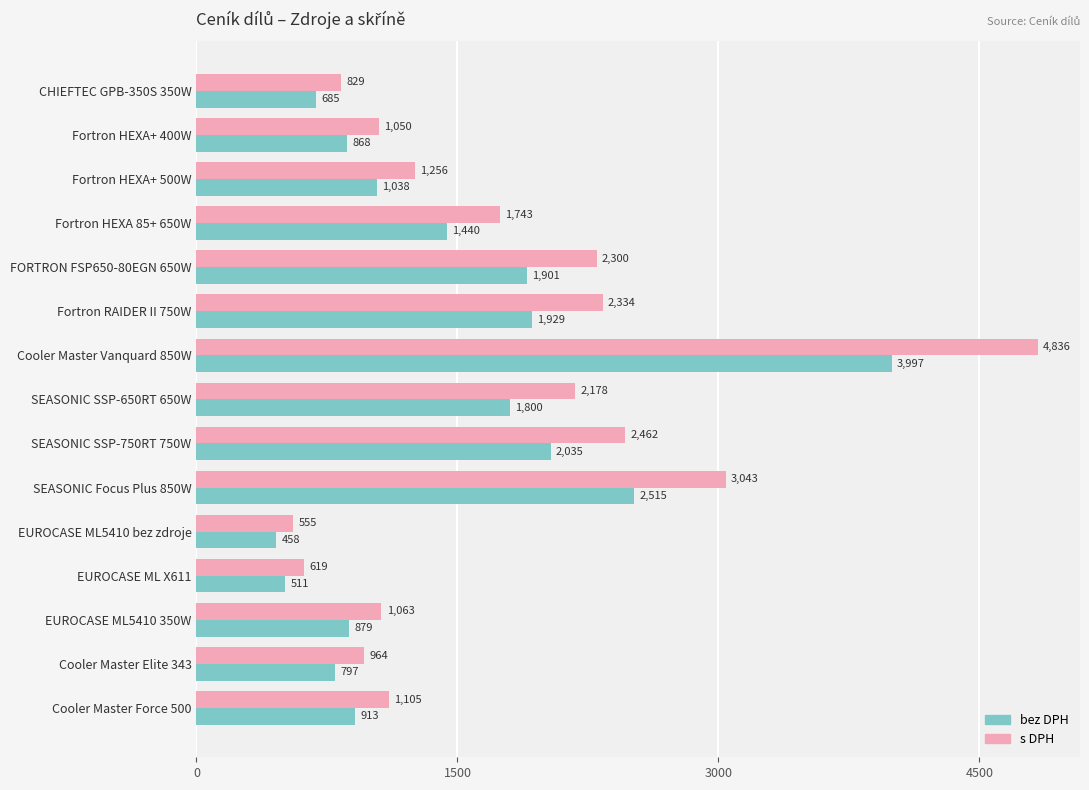

What is the average value of the bez DPH series?

1451.1